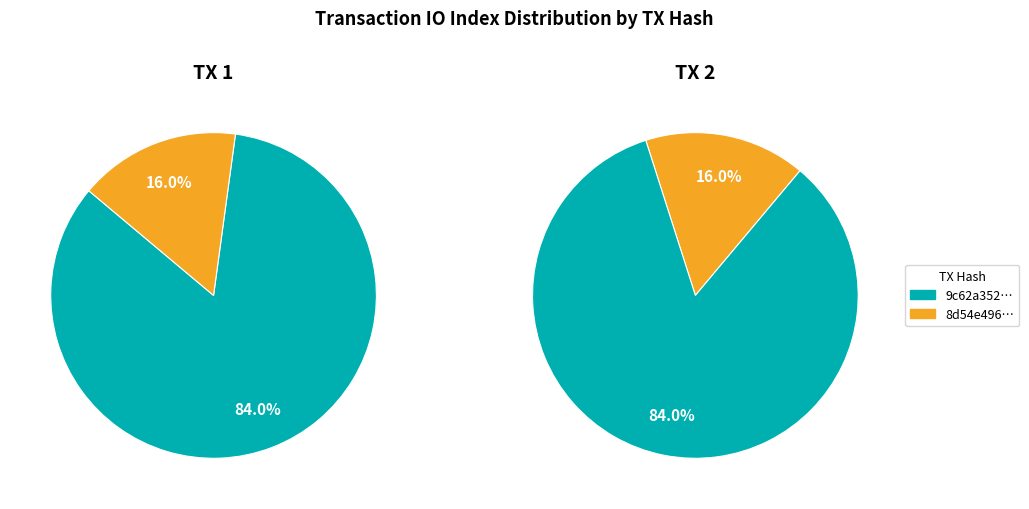

To the nearest percent, what portion does 1 represent?

16%